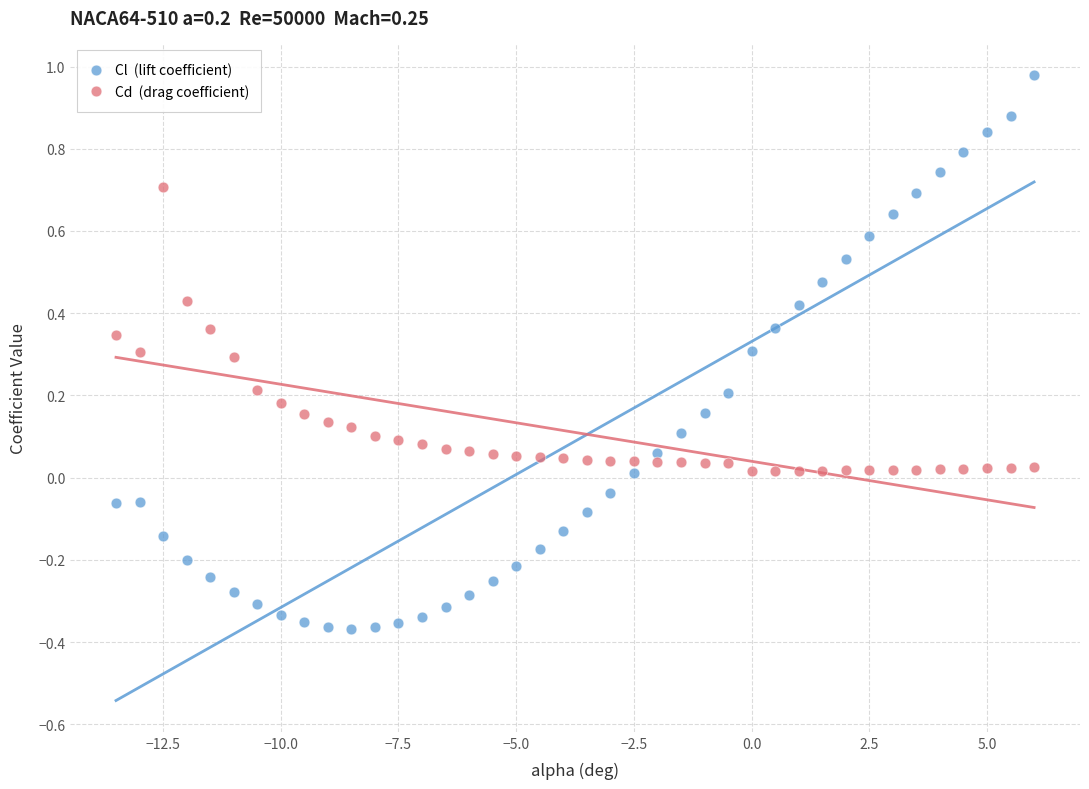

Across all data points, what is the range of Y values (max minus min)?

1.3